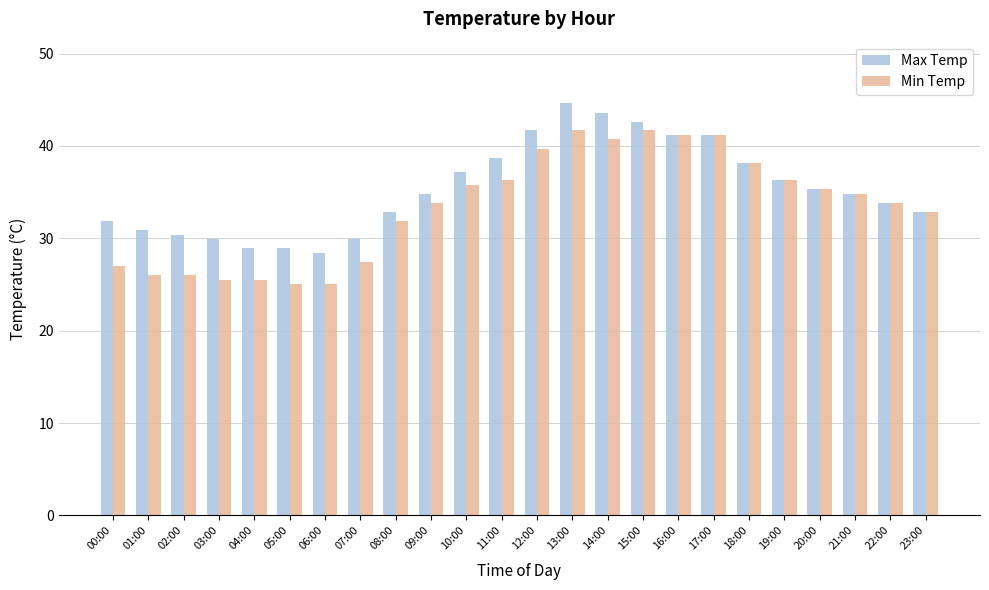

Are the bars grouped side by side (vs. stacked)?

Yes